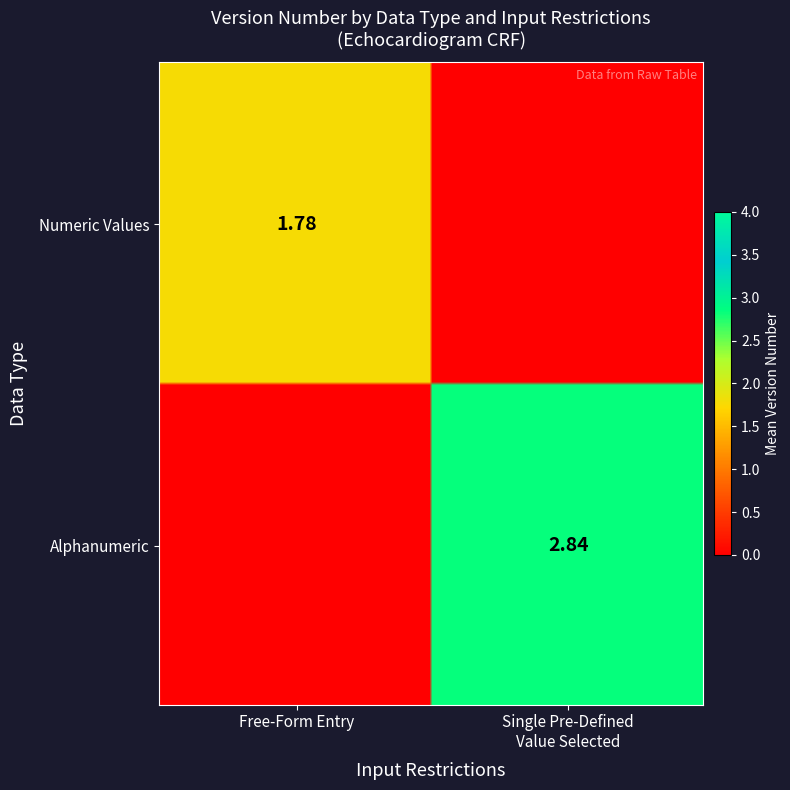

How many data points does each series have?

2